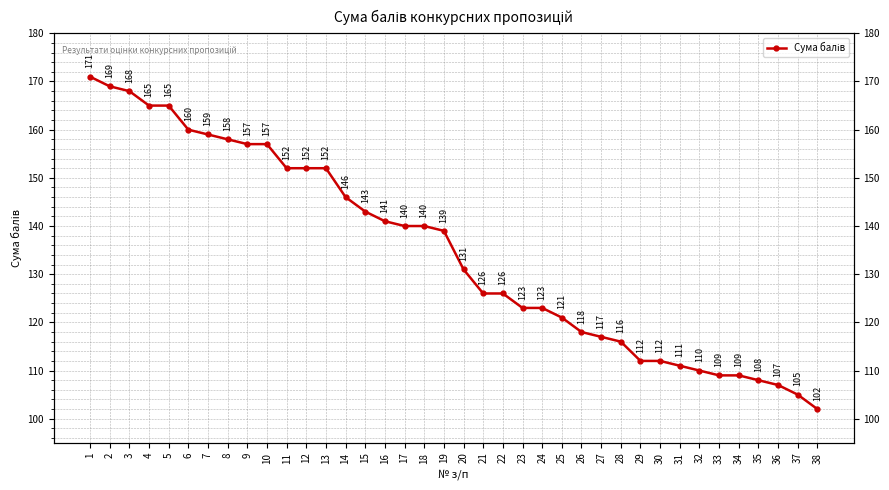

What is the average value?

135